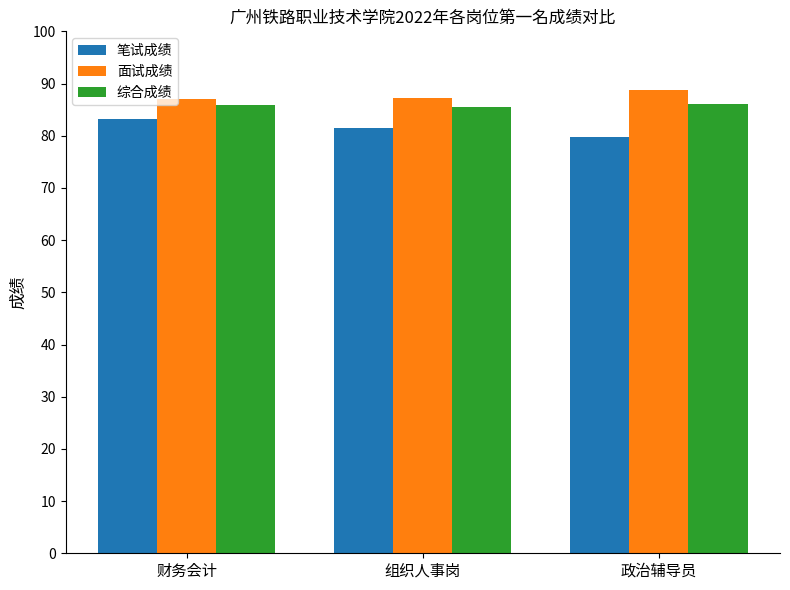

List the series in order of their peak value, lowest first.

笔试成绩, 综合成绩, 面试成绩